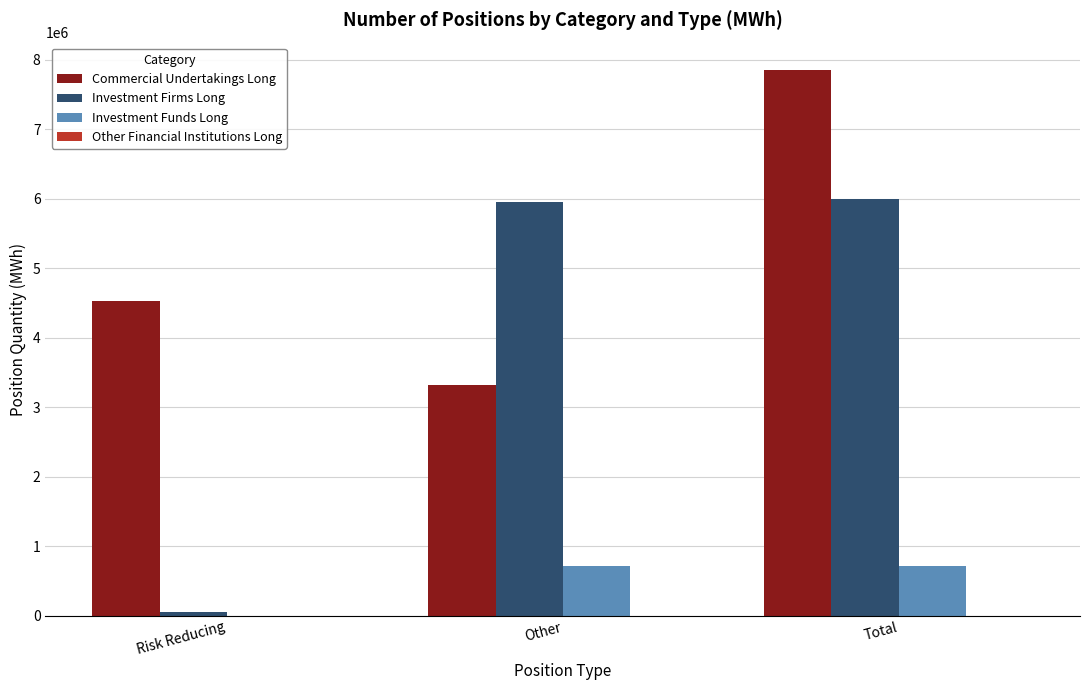

What is the total value across all series at Other?

9984237